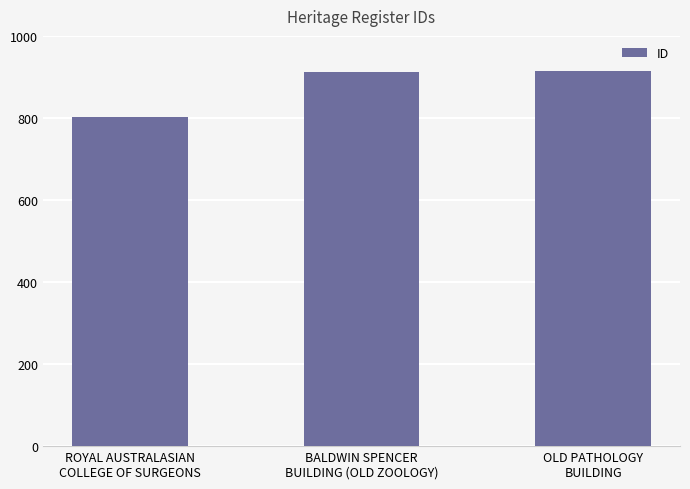

What is the approximate value at BALDWIN SPENCER
BUILDING (OLD ZOOLOGY)?

913